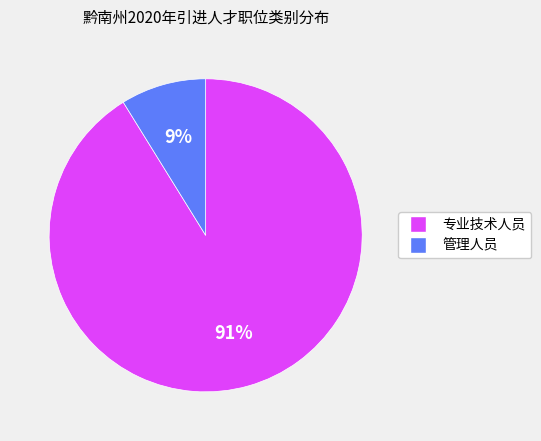

To the nearest percent, what portion does 专业技术人员 represent?

91%